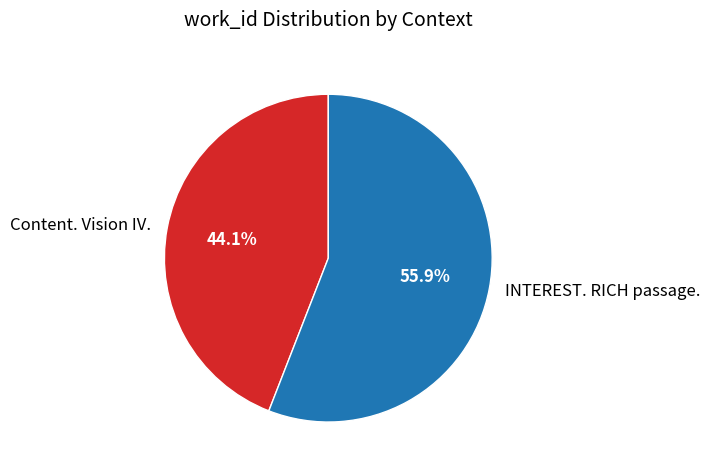

Does any single category account for the majority?

Yes